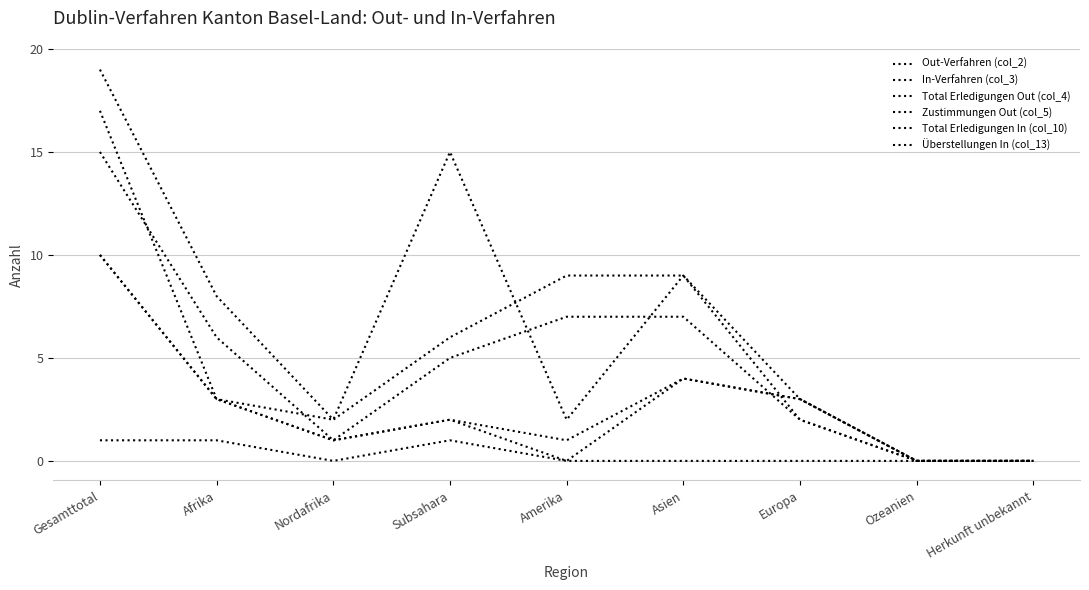

The value of Überstellungen In (col_13) at Subsahara is 1. True or false?

True